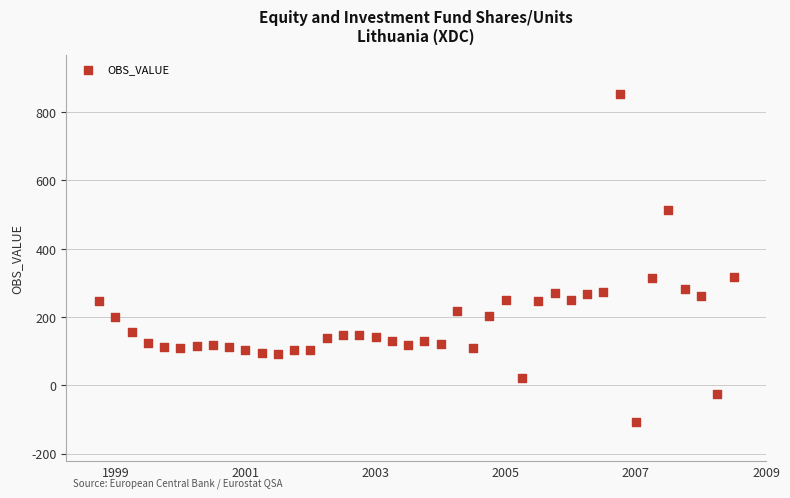

What is the range of X values (max minus min)?

9.8